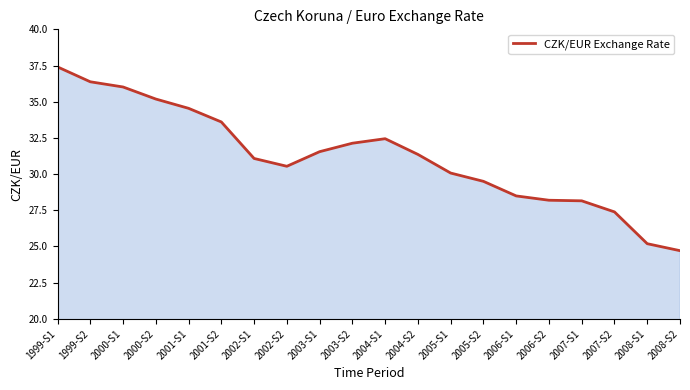

How many lines are shown in the chart?

1